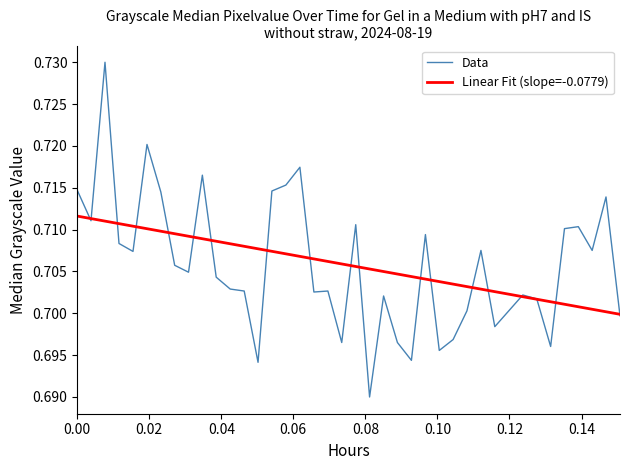

Which series has the widest spread of values?

Data